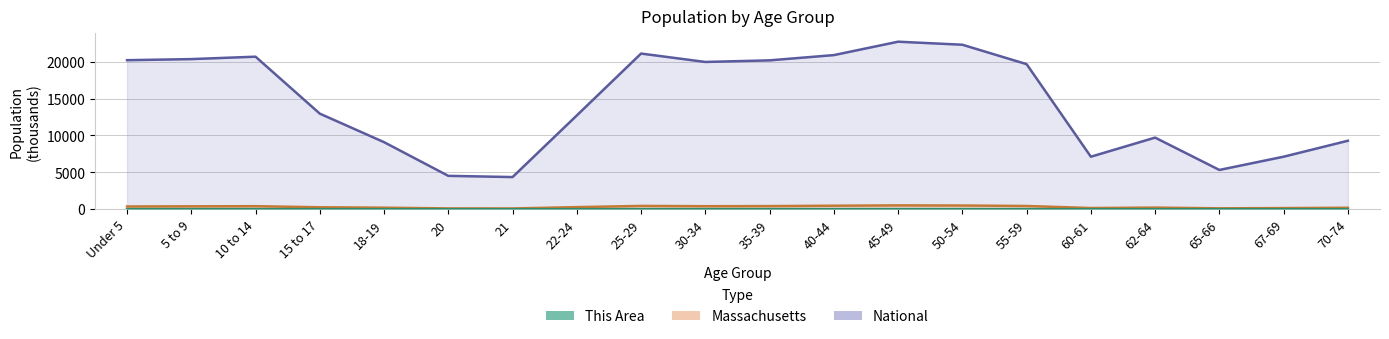

Does the chart display data point markers on the line(s)?

No